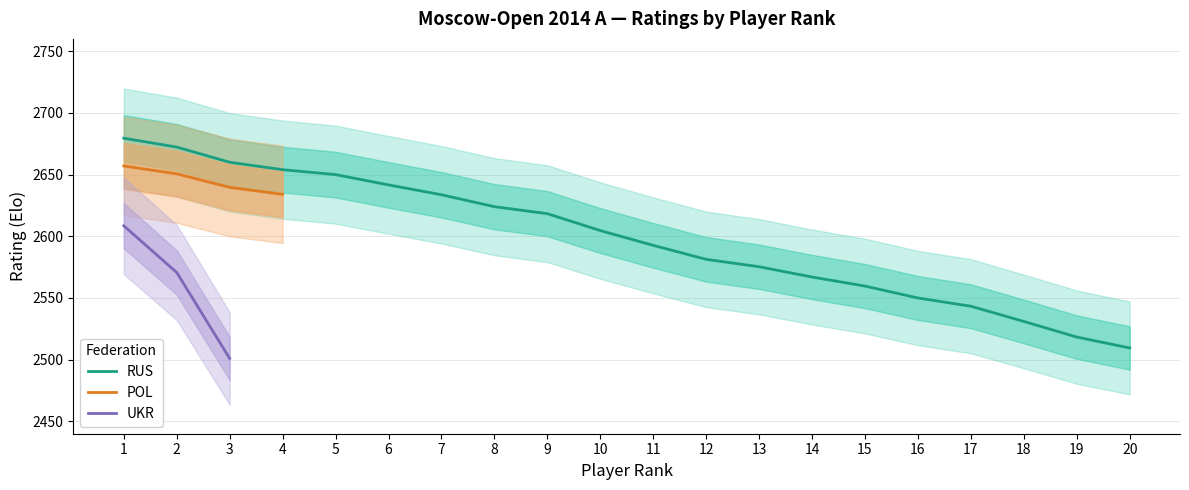

Which series has the largest total across all categories?

RUS